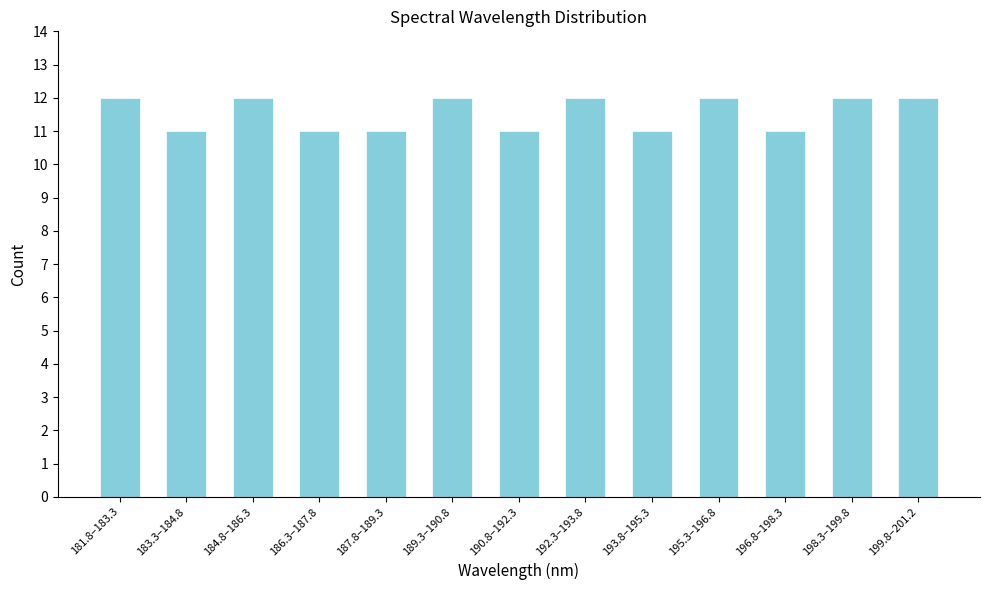

Reading left to right, what are all the values shown in this chart?

181.8–183.3=12	183.3–184.8=11	184.8–186.3=12	186.3–187.8=11	187.8–189.3=11	189.3–190.8=12	190.8–192.3=11	192.3–193.8=12	193.8–195.3=11	195.3–196.8=12	196.8–198.3=11	198.3–199.8=12	199.8–201.2=12